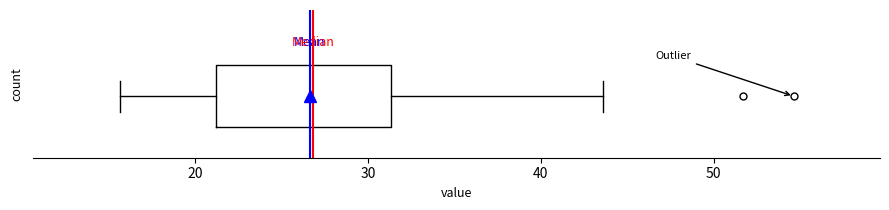

Where does the left whisker of the box end on the x-axis? The values are not printed on the chart, so give them approximately, as read against the axis.

16